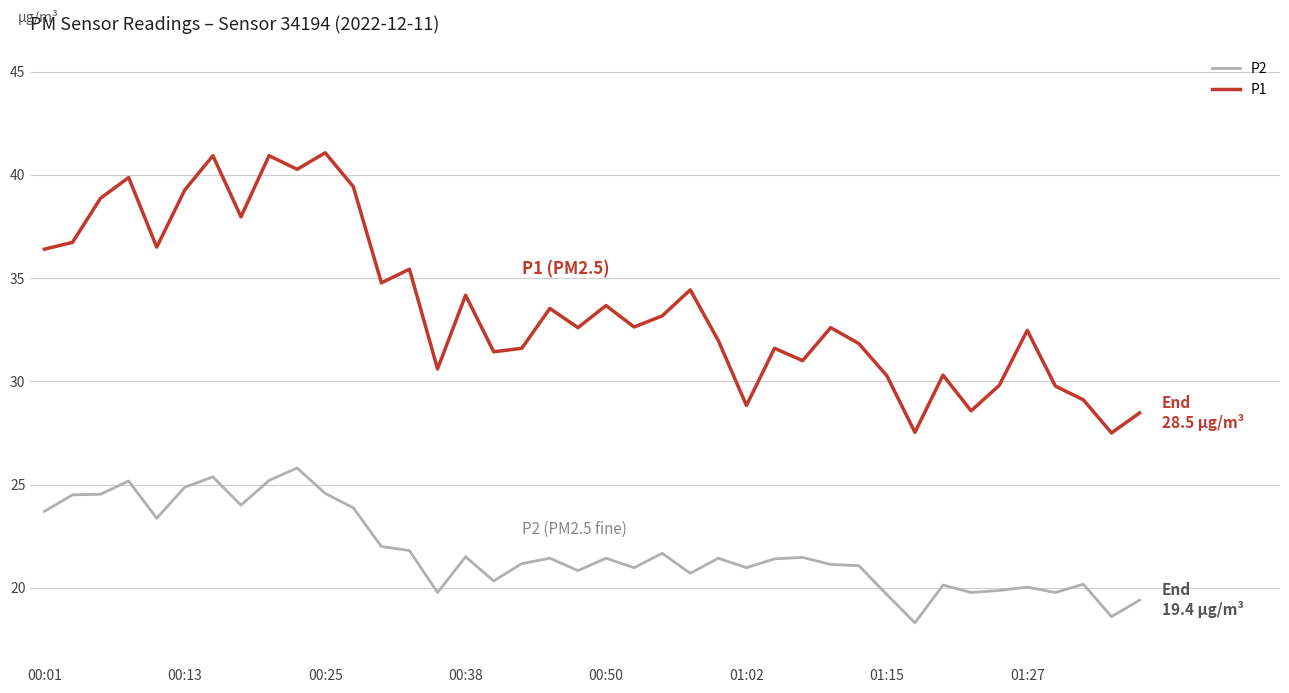

Which series has the largest total across all categories?

P1